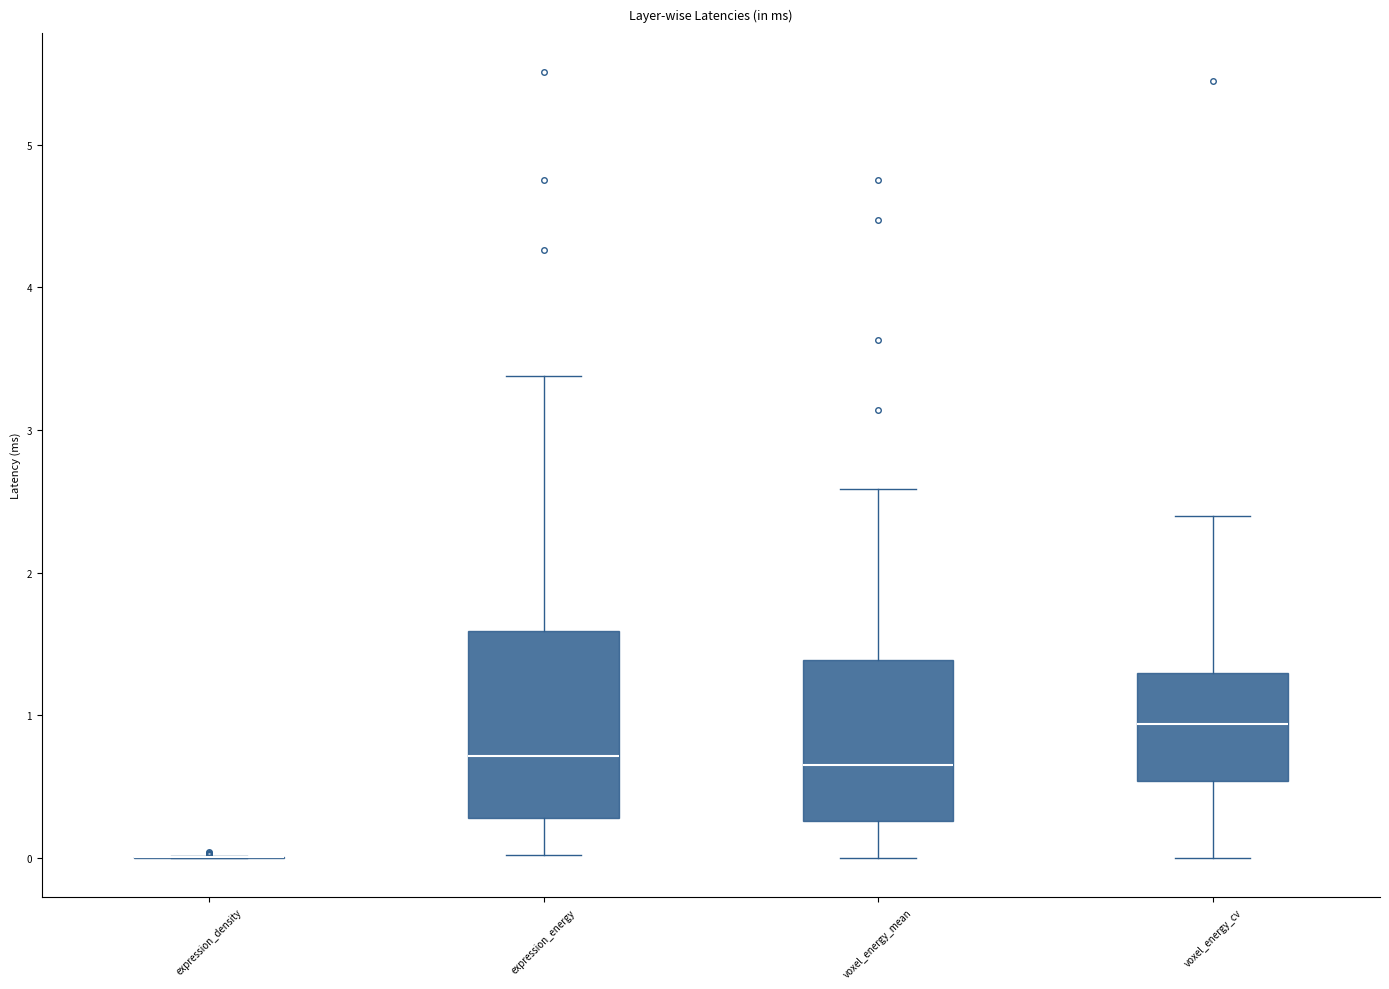

Reading left to right, transcribe this box plot: for each box, give where its median line is, the range the box spans, and where its two whiskers end, as read against the y-axis. The values are not printed on the chart, so give them approximately, as read against the axis.

expression_density: box collapsed to a line at 0.0, whiskers 0.0 to 0.0
expression_energy: median 0.7, box 0.3 to 1.6, whiskers 0.0 to 3.4
voxel_energy_mean: median 0.7, box 0.3 to 1.4, whiskers 0.0 to 2.6
voxel_energy_cv: median 0.9, box 0.5 to 1.3, whiskers 0.0 to 2.4